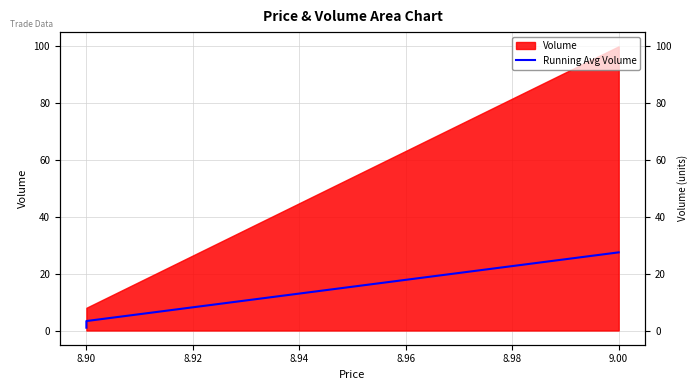

True or false: there are more than 2 points higher than both neighbors.

False